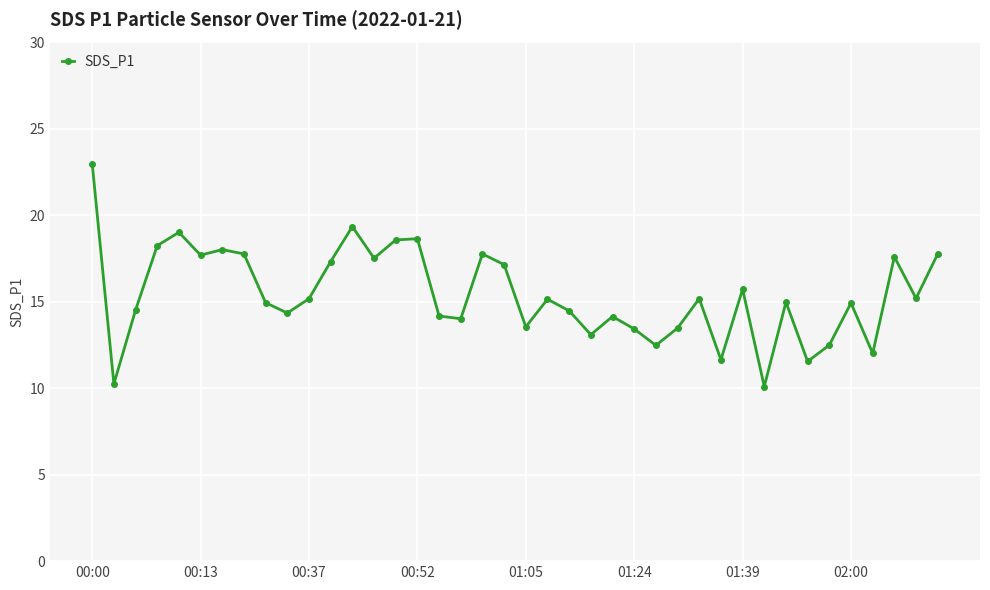

What is the value of the 17th point from the left?

14.2